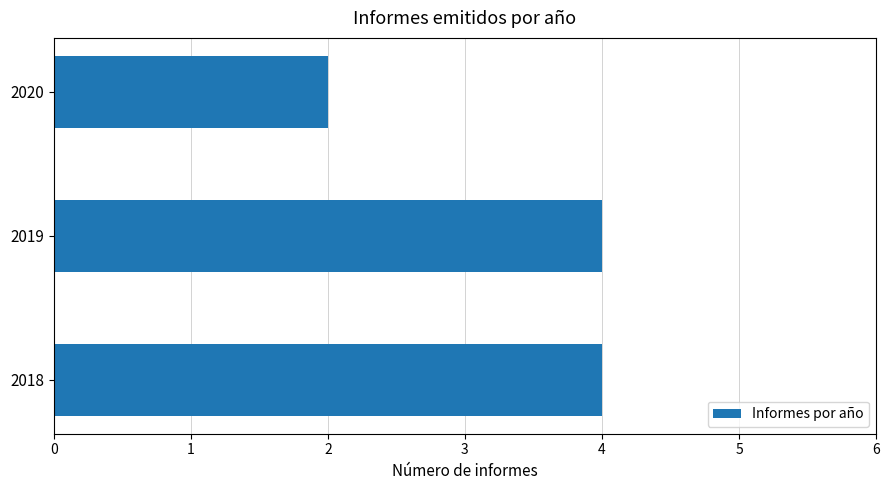

What is the sum of all values?

10